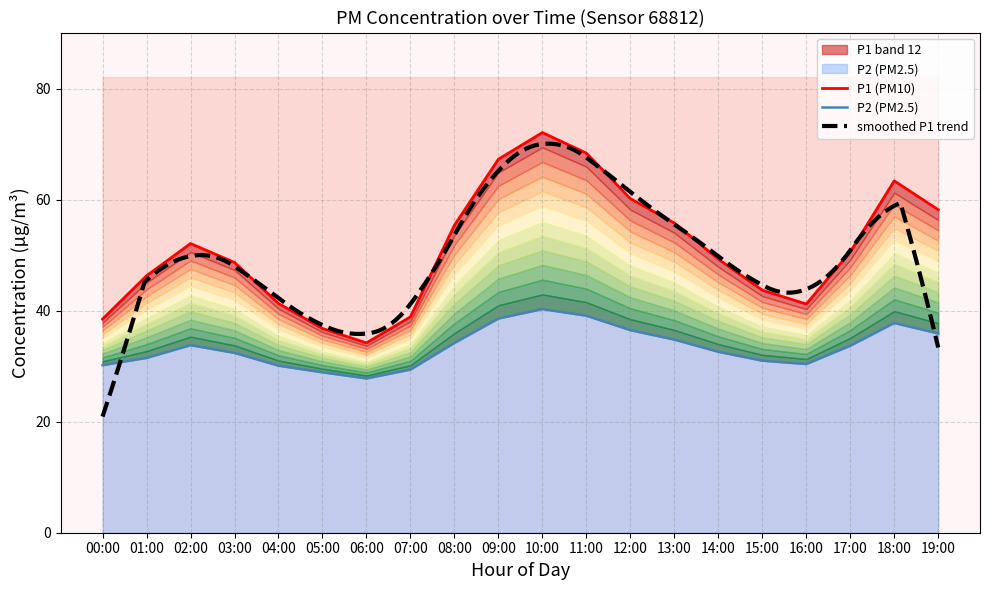

Reading left to right, extract all data points from this chart.

P1: 38.5	46.3	52.1	48.7	41.3	36.8	34.2	38.9	55.4	67.3	72.1	68.4	60.2	55.8	49.3	43.7	41.2	50.6	63.4	58.2
P2: 30.2	31.5	33.8	32.4	30.1	28.9	27.8	29.4	34.2	38.6	40.3	39.1	36.5	34.8	32.6	31.0	30.4	33.7	37.8	35.9